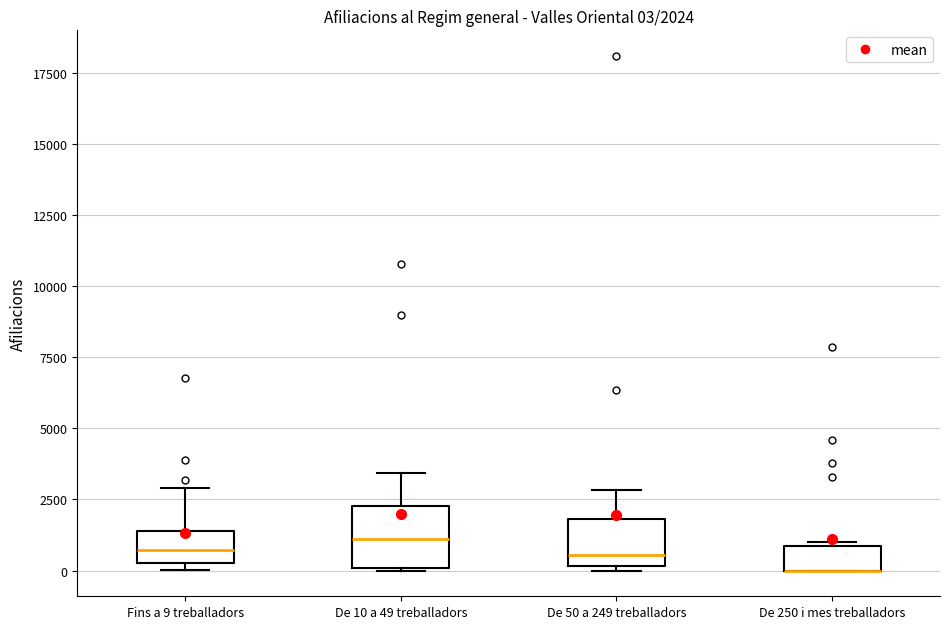

Which box is the tallest, from its lower edge to its upper edge?

De 10 a 49 treballadors